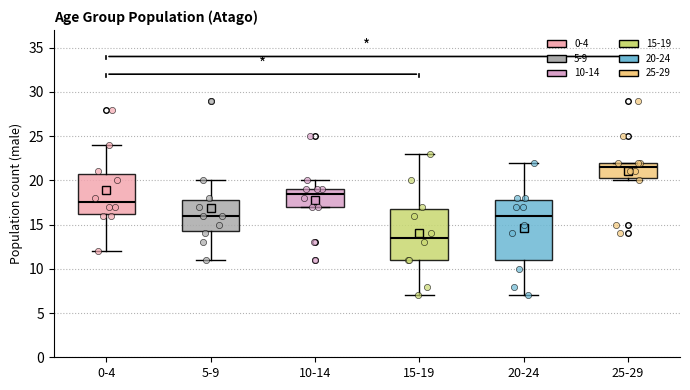

Where is the upper edge of the box for 15-19 on the y-axis? The values are not printed on the chart, so give them approximately, as read against the axis.

17.0